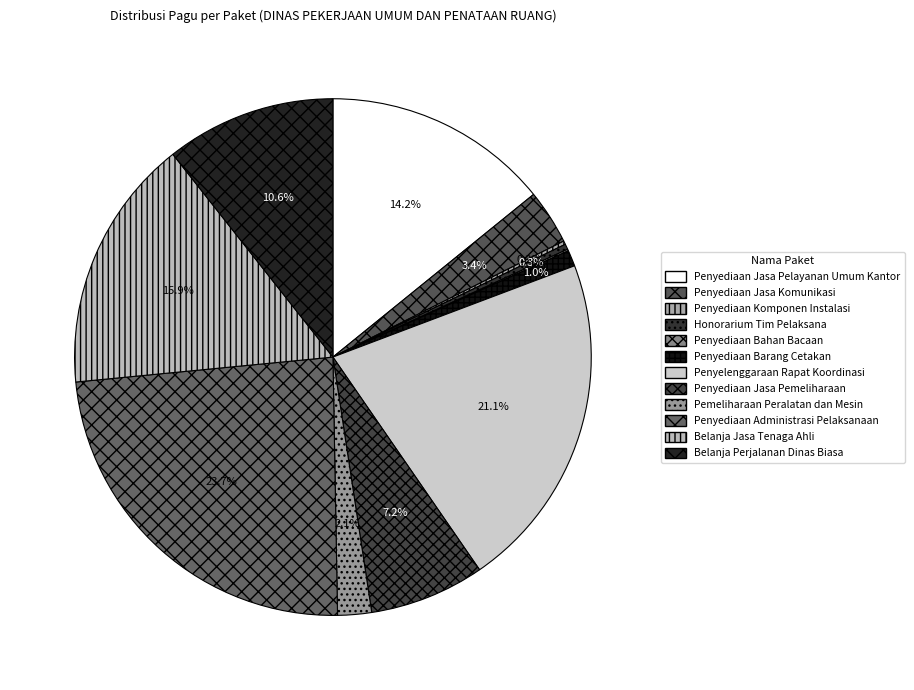

How many slices are in this pie chart?

12